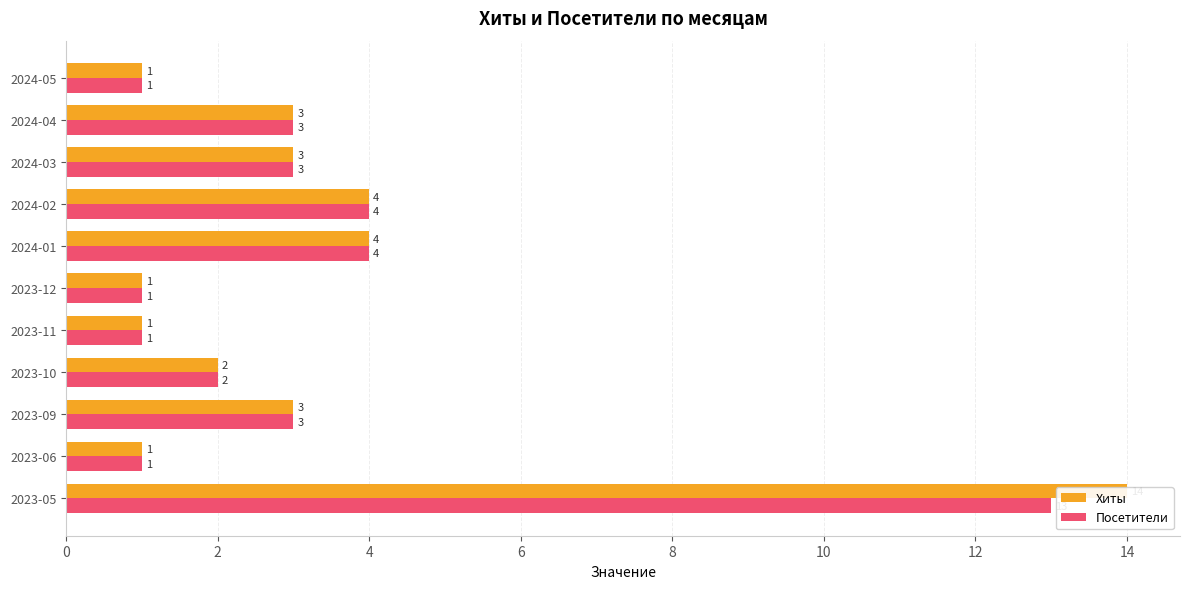

Between 2023-06 and 2024-04, which series saw the biggest shift?

Хиты